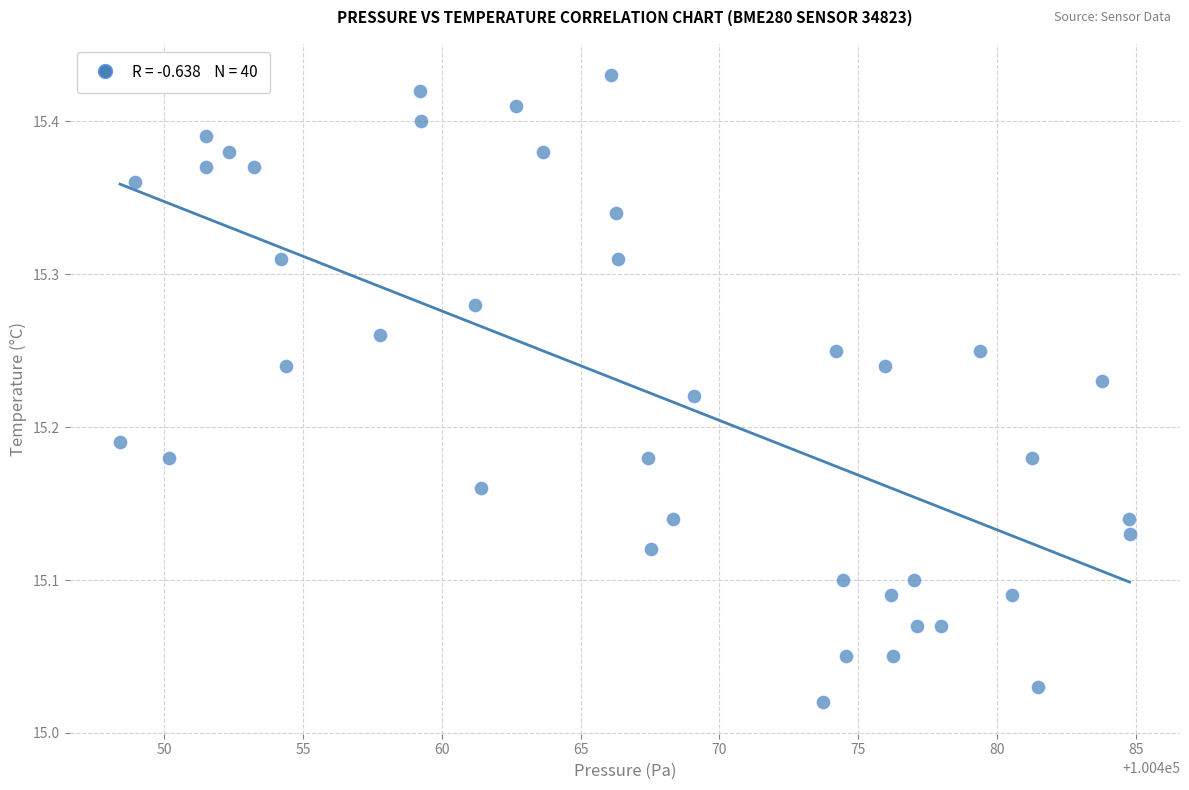

What is the range of Y values (max minus min)?

0.4